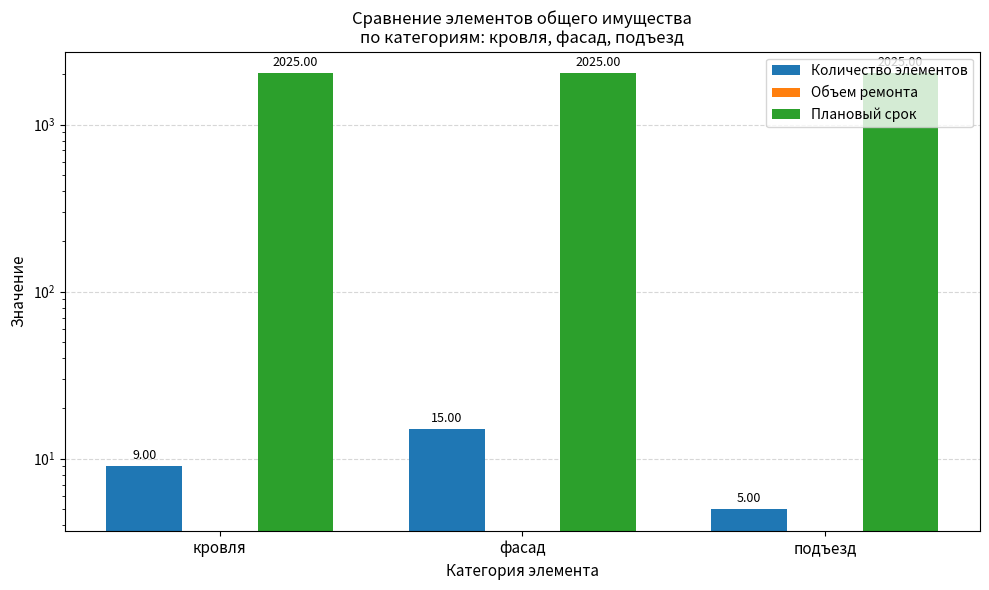

Count the number of data series in this chart.

3